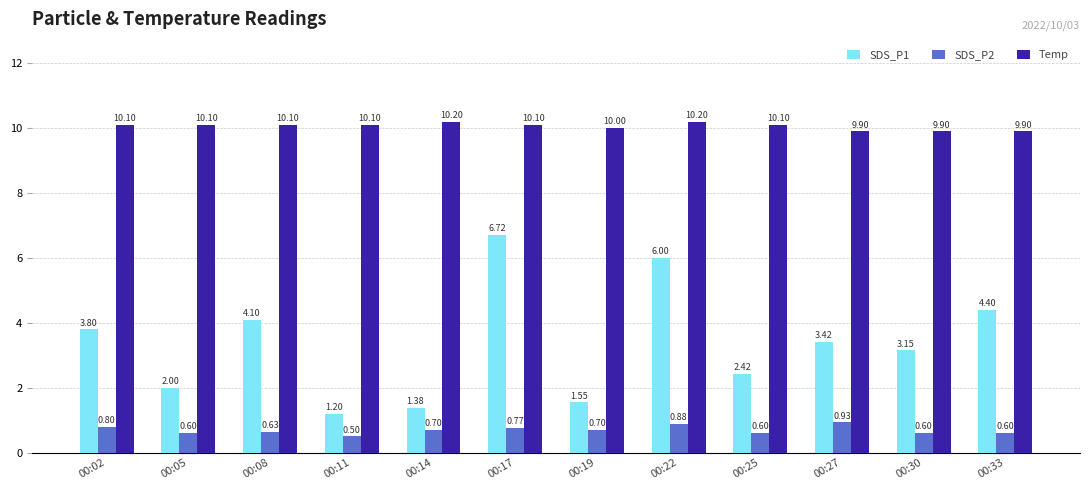

At 00:17, list the series in order from largest to smallest.

Temp, SDS_P1, SDS_P2